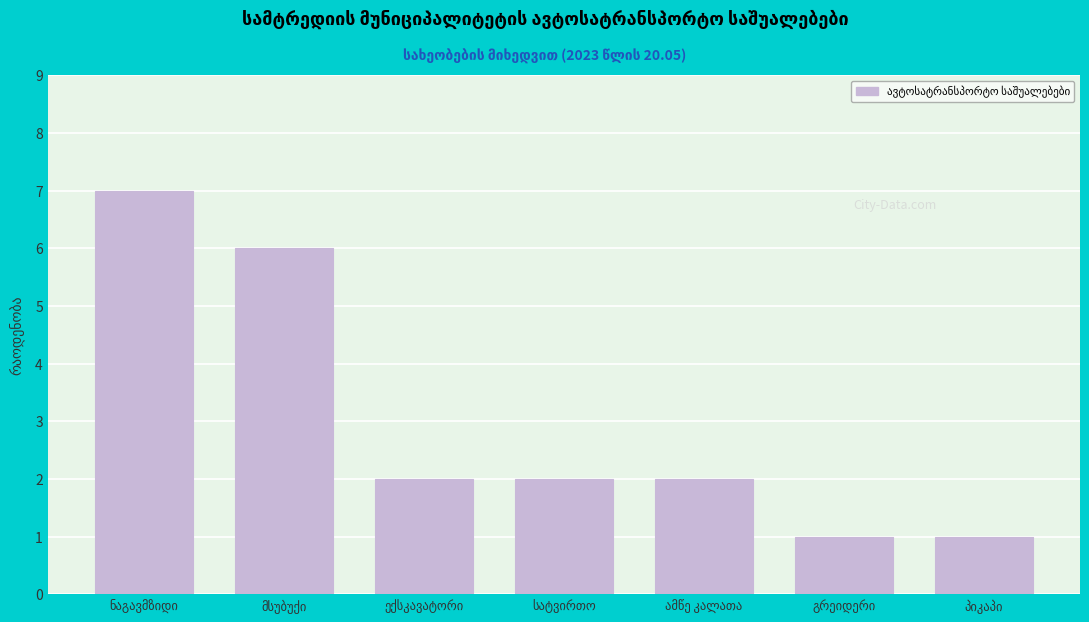

Reading left to right, what are all the values shown in this chart?

7	6	2	2	2	1	1